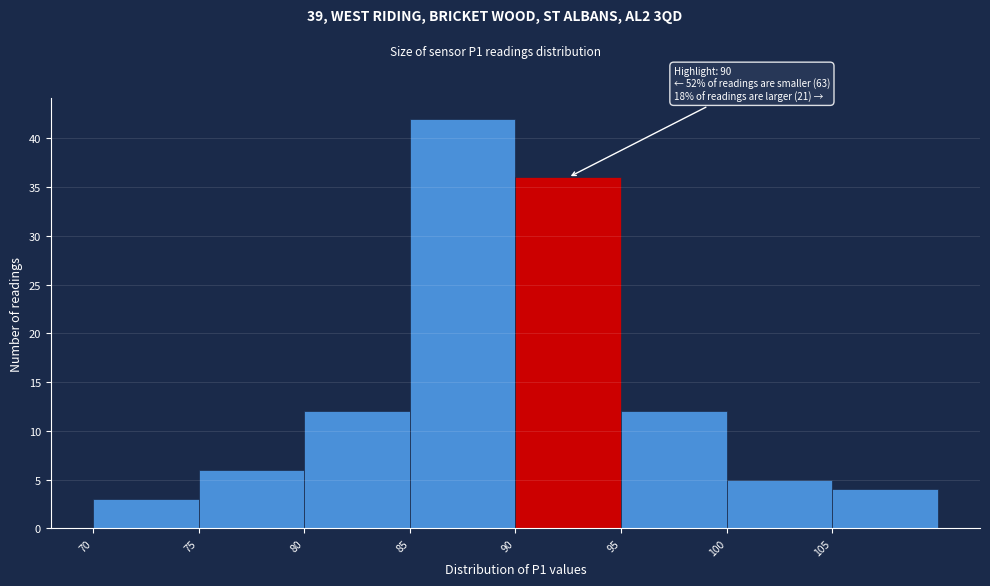

Over which range of the x-axis is the bar tallest?

85 to 90